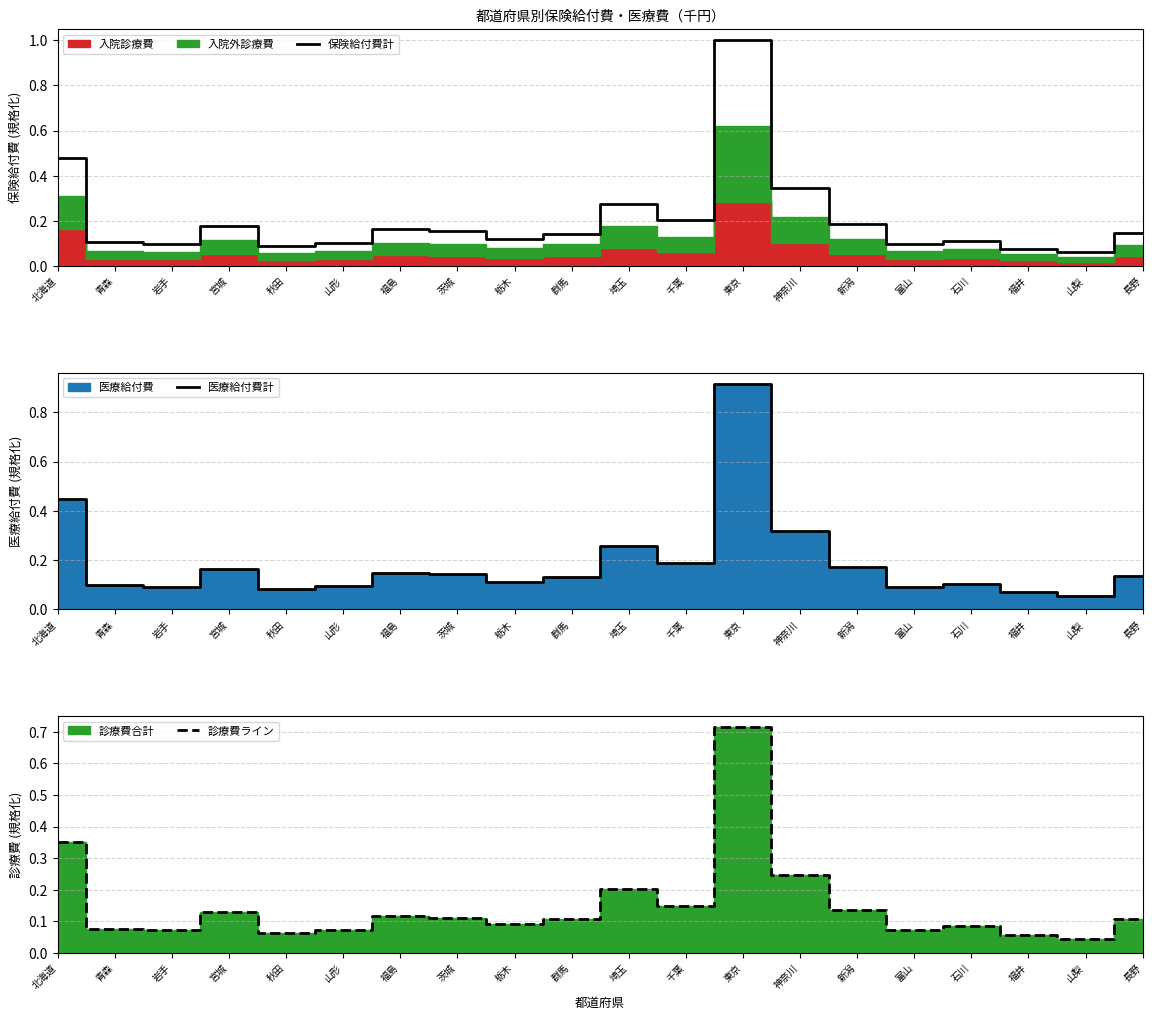

Is it true that 保険給付費計 equals 0.1 at 富山?

True